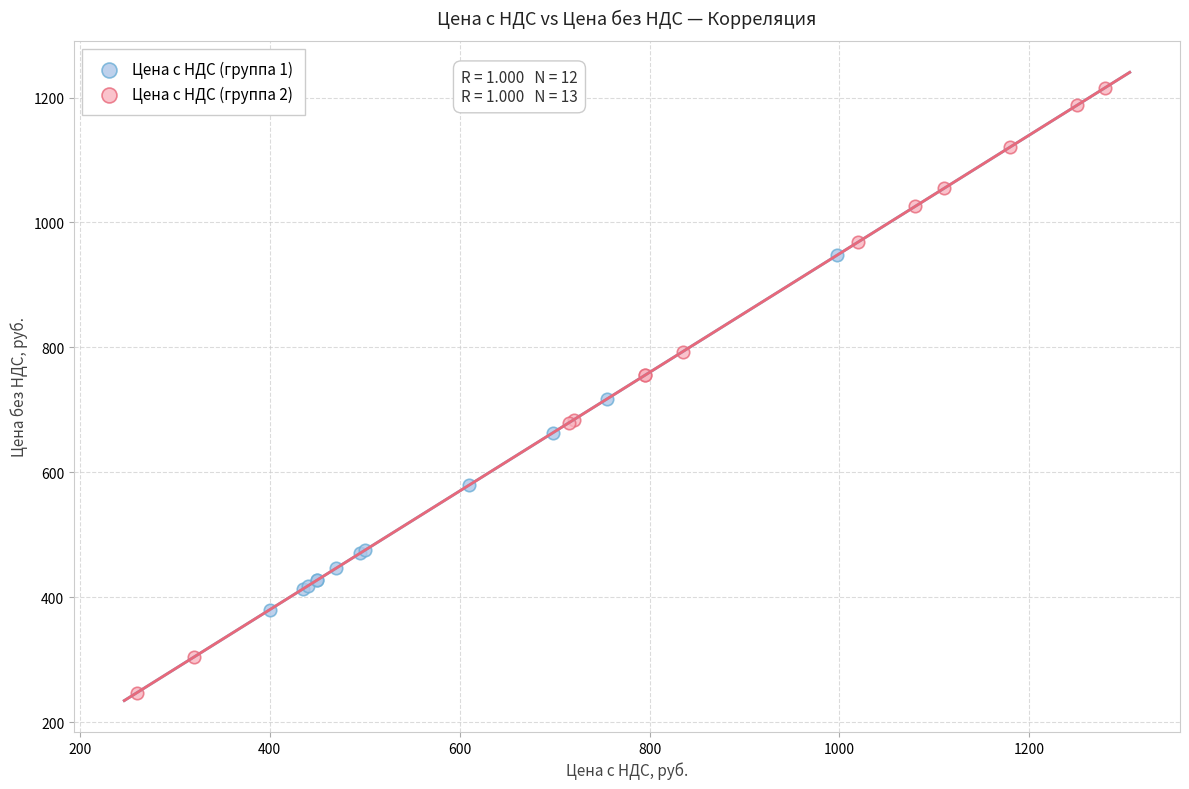

Which series reaches the maximum Y coordinate?

Цена с НДС (группа 2)